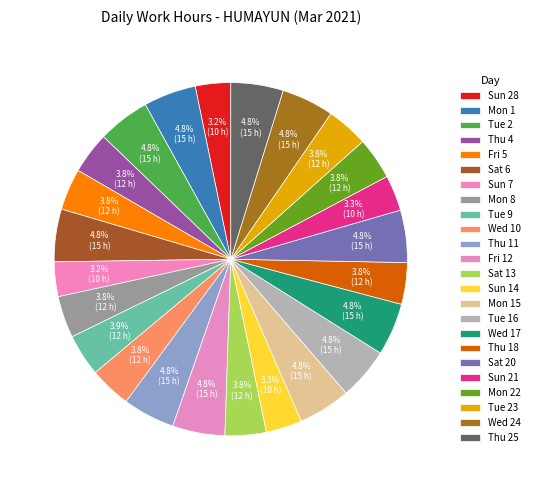

How many slices are in this pie chart?

24